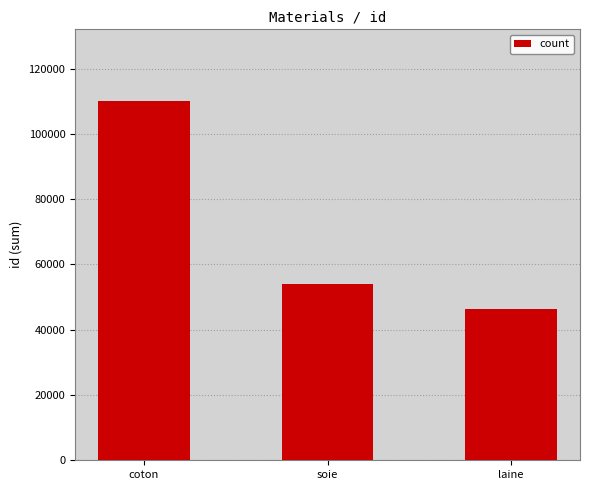

Reading right to left, what are all the values shown in this chart?

laine=46457	soie=54128	coton=110034